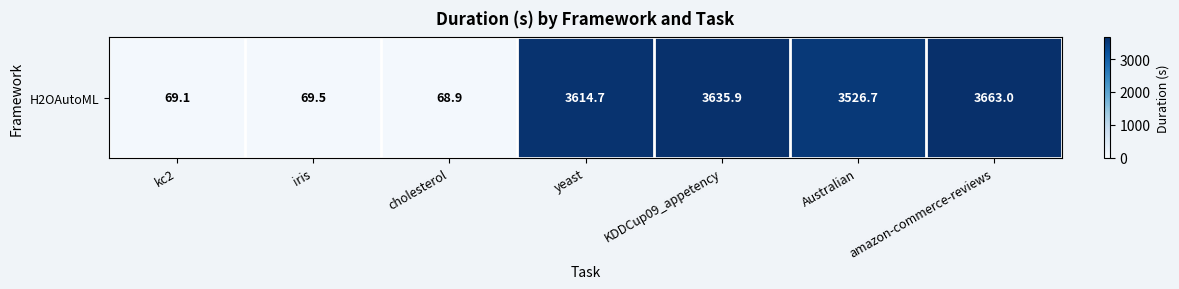

At which label is the value closest to 1865?

Australian